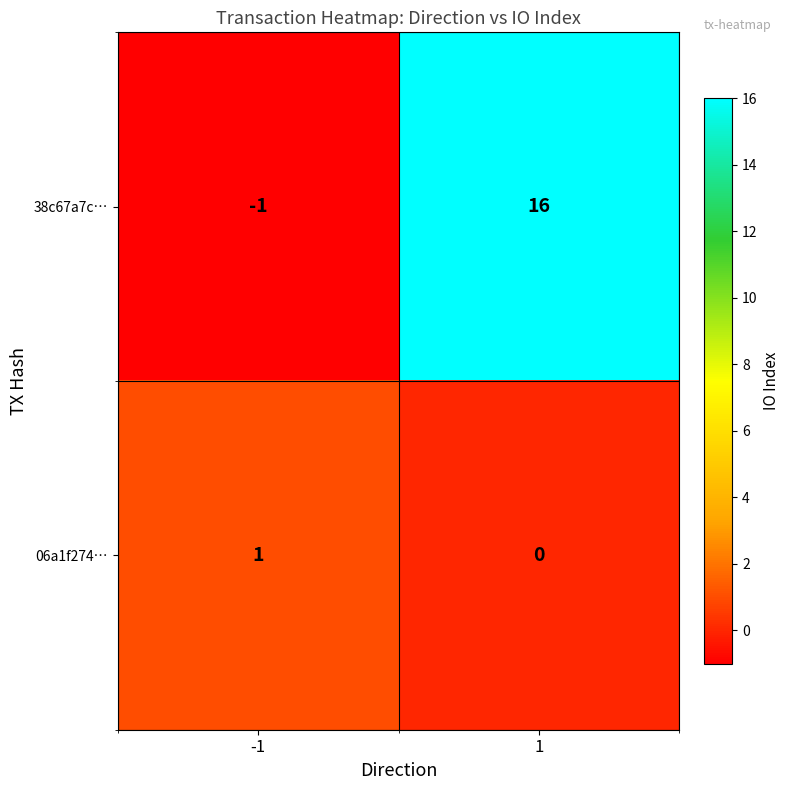

The value of 06a1f274… at 1 is 0. True or false?

True